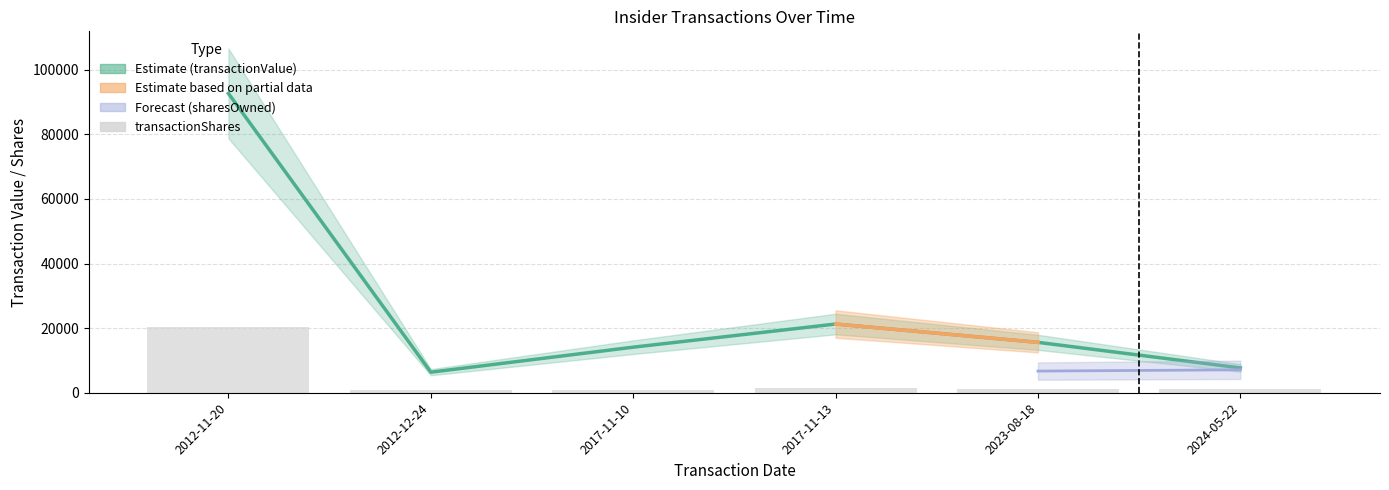

Between 2012-11-20 and 2024-05-22, which series saw the biggest shift?

transactionValue